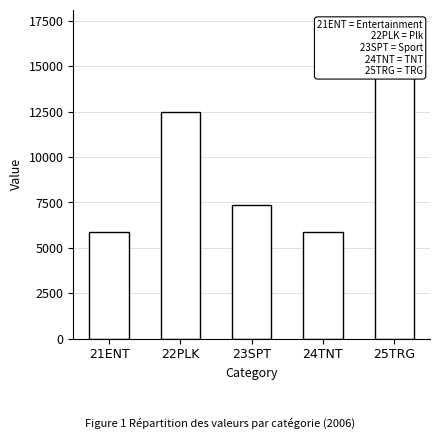

Is it true that 23SPT equals 7330.0 at 2006?

True